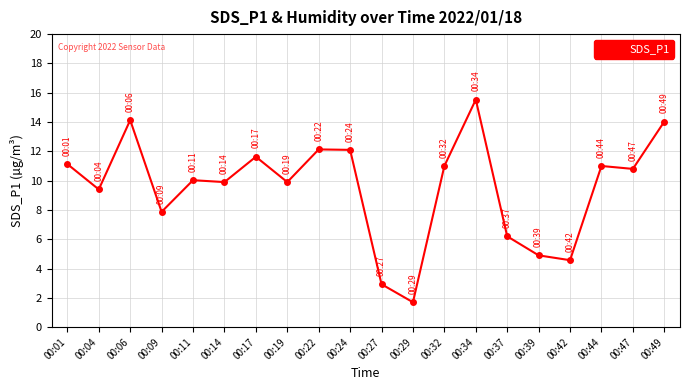

Between 00:42 and 00:06, which is larger?

00:06